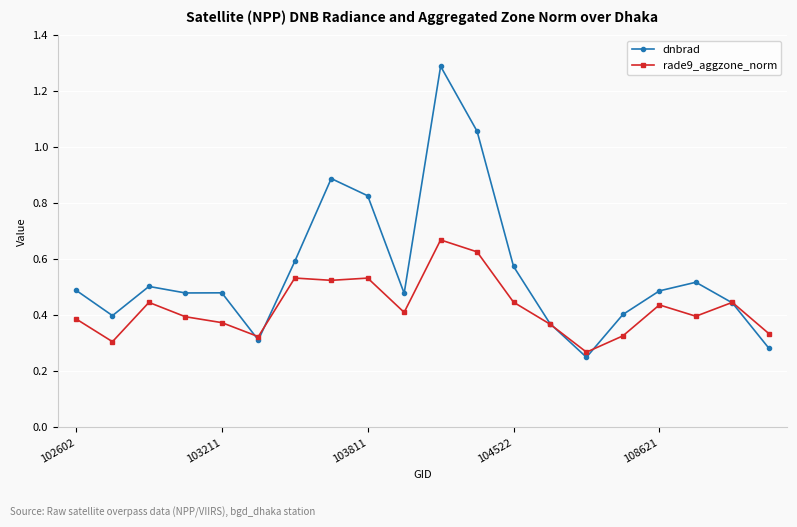

Which series has the widest spread of values?

dnbrad